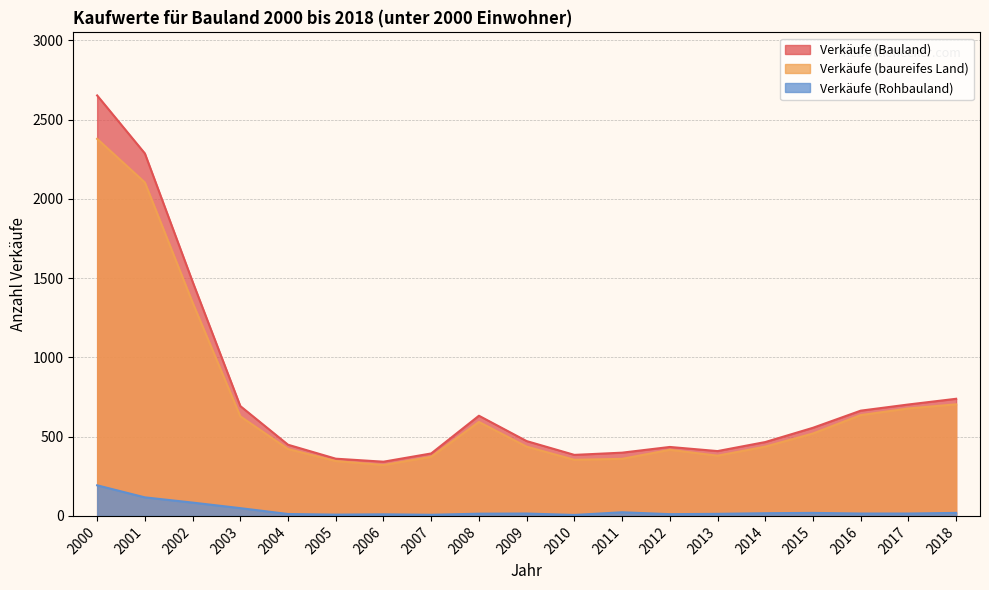

List the labels in order of Verkäufe (Rohbauland) value, largest first.

2000, 2001, 2002, 2003, 2011, 2015, 2018, 2014, 2009, 2016, 2017, 2008, 2013, 2004, 2012, 2006, 2005, 2007, 2010